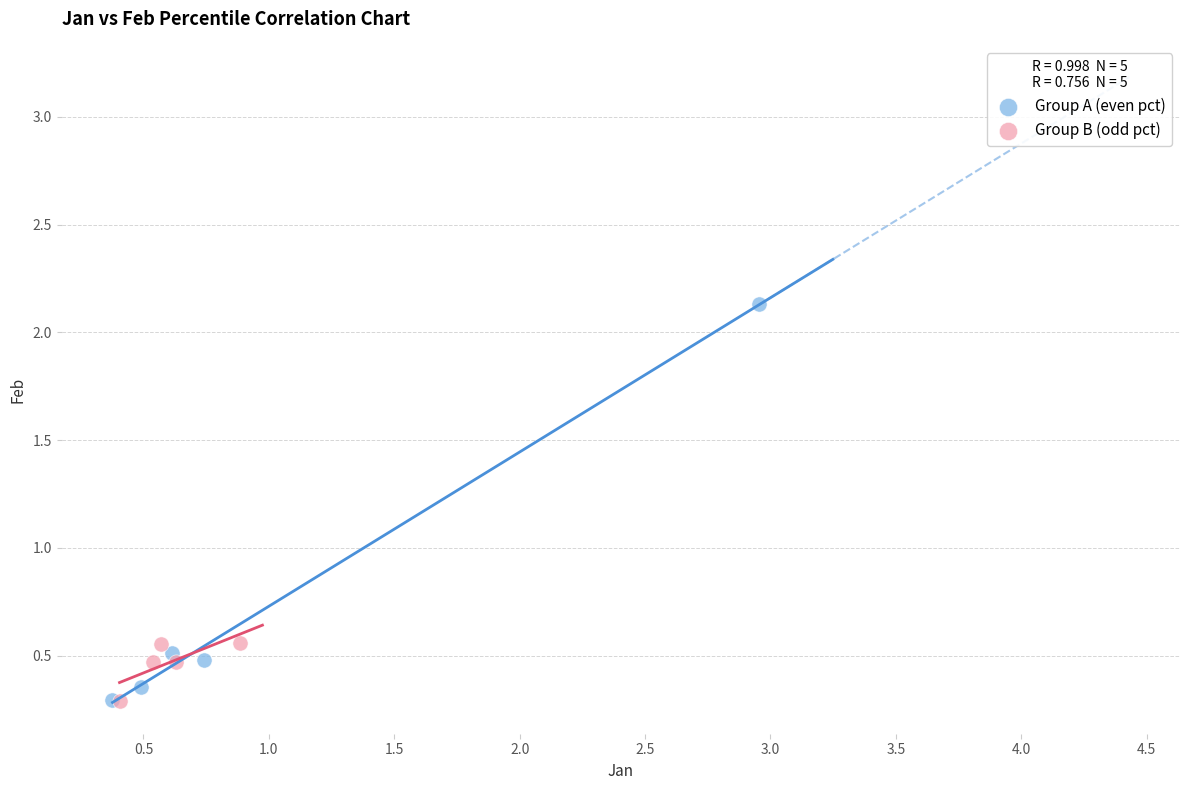

What are all the series names shown in the legend?

Group A (even pct), Group B (odd pct)